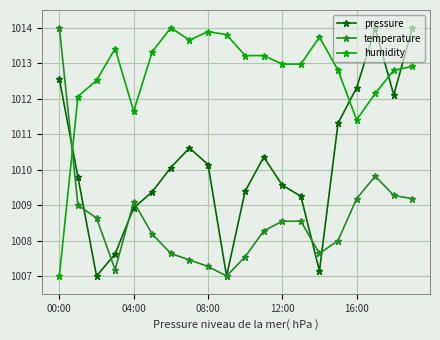

What is the difference between the maximum and minimum values in the pressure series?

7.0